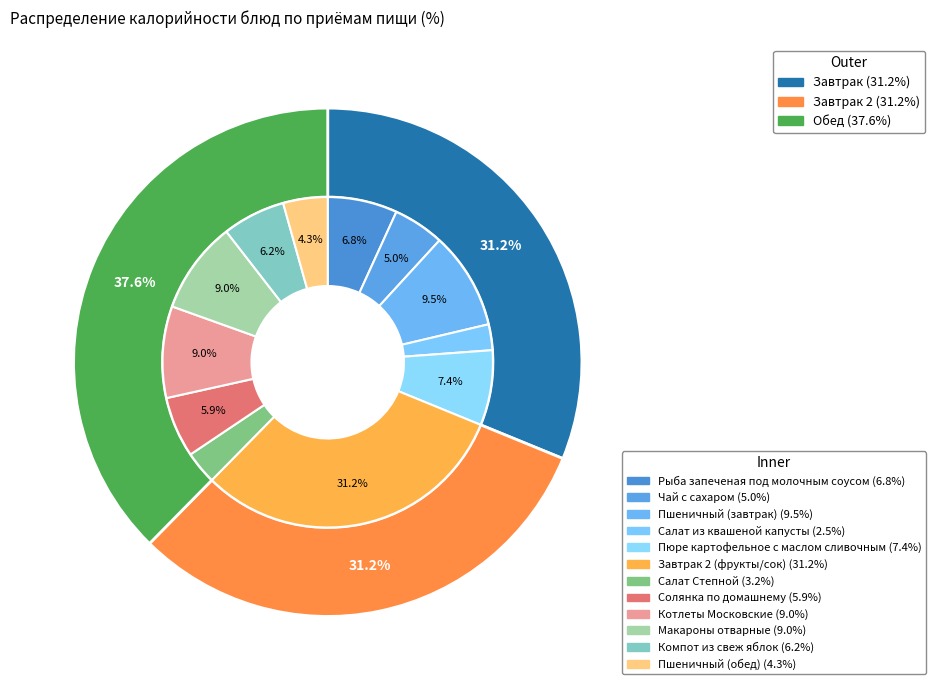

Does any single category account for the majority?

No